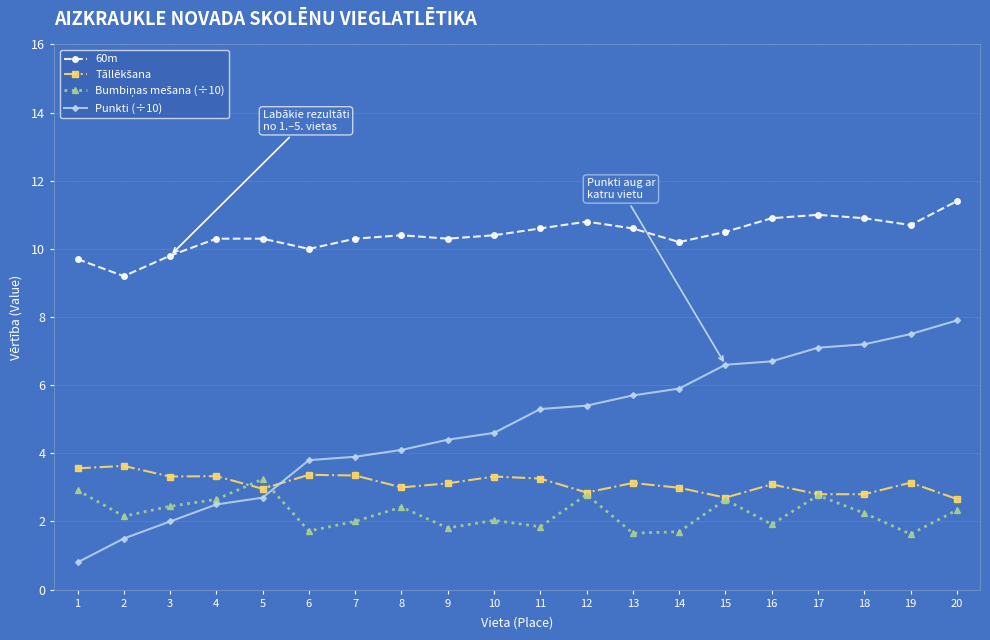

The 60m series shows 11.4 at 20. True or false?

True